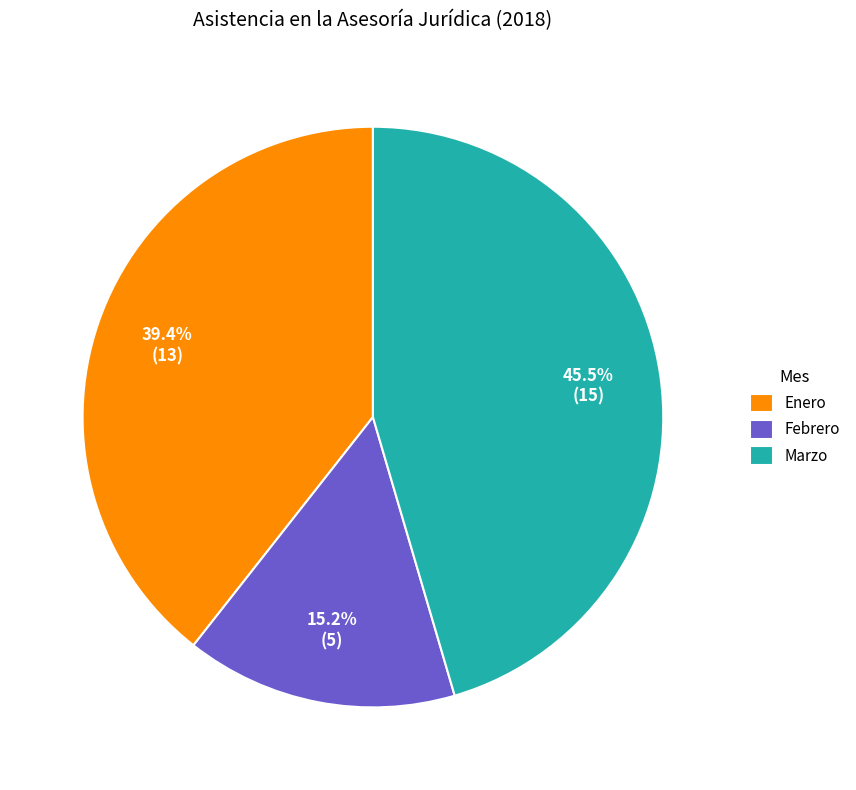

Which slice is the largest?

Marzo